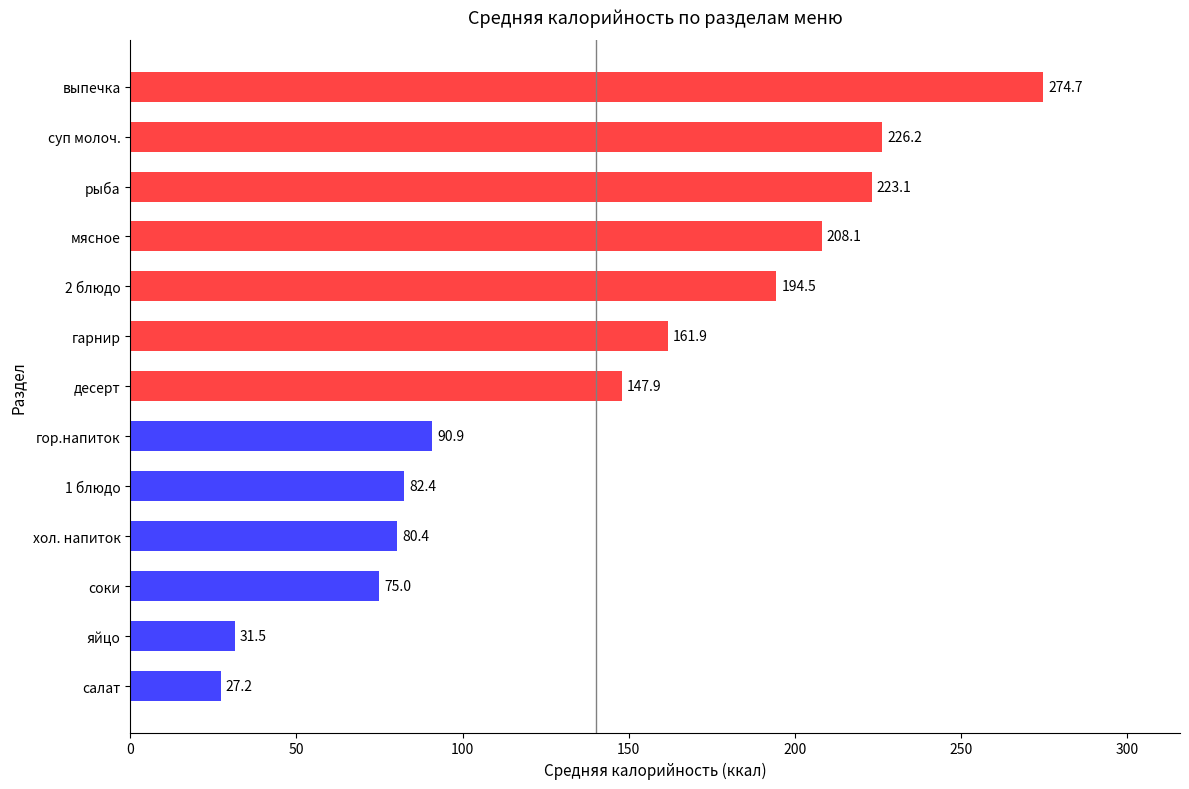

Reading bottom to top, transcribe all the data shown in this chart.

27.2	31.5	75.0	80.4	82.4	90.9	147.9	161.9	194.5	208.1	223.1	226.2	274.7